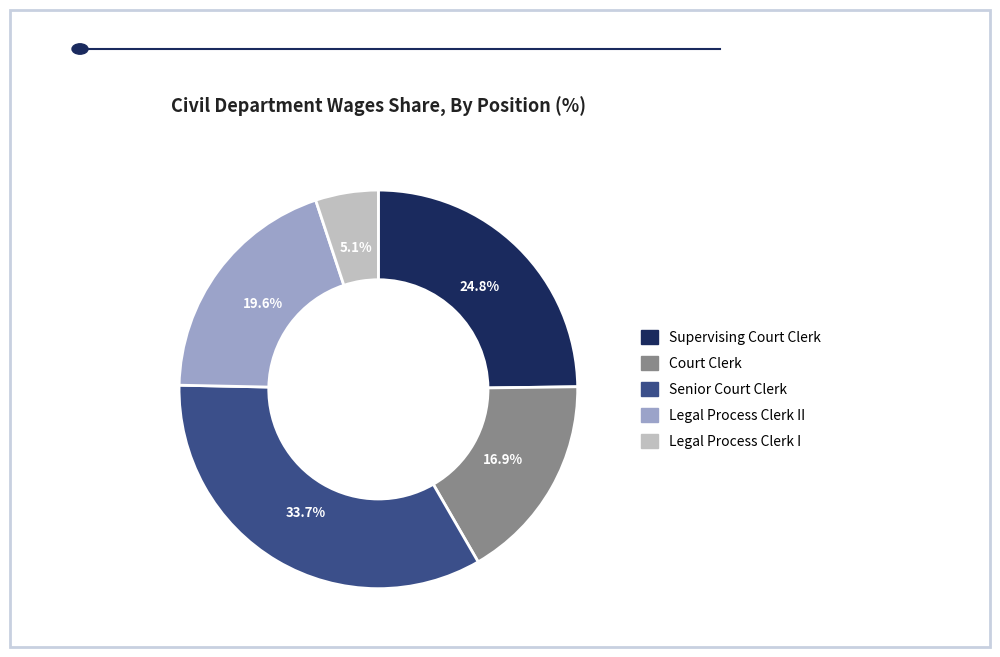

How much of the chart is everything except Court Clerk?

83.1%